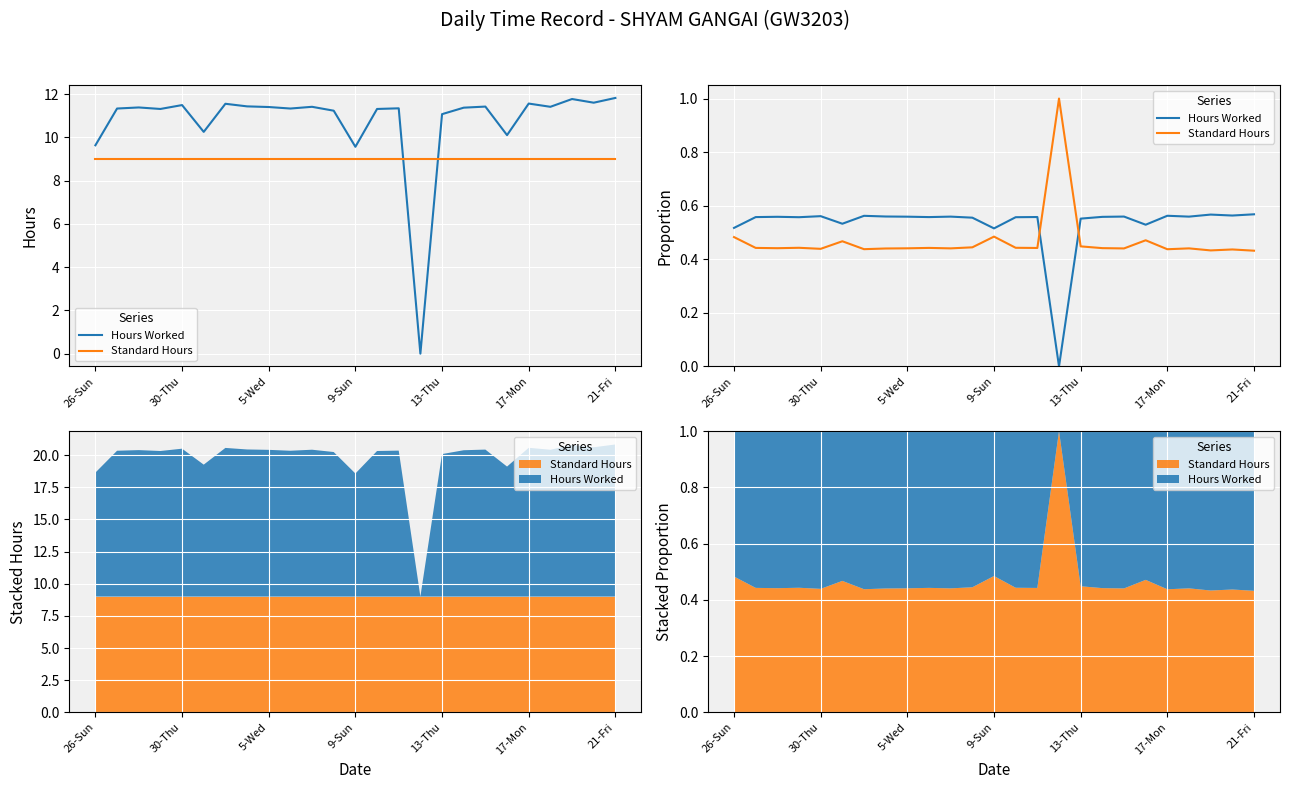

Rank the series at 19 from lowest to highest value.

Standard Hours, Hours Worked